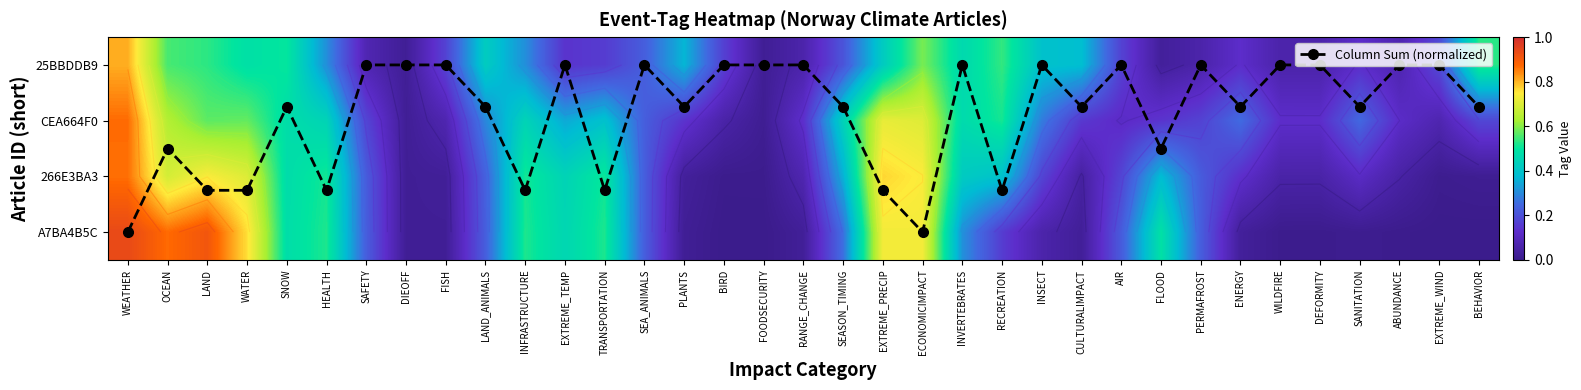

Between BIRD and FOODSECURITY, which series saw the biggest shift?

25BBDDB9